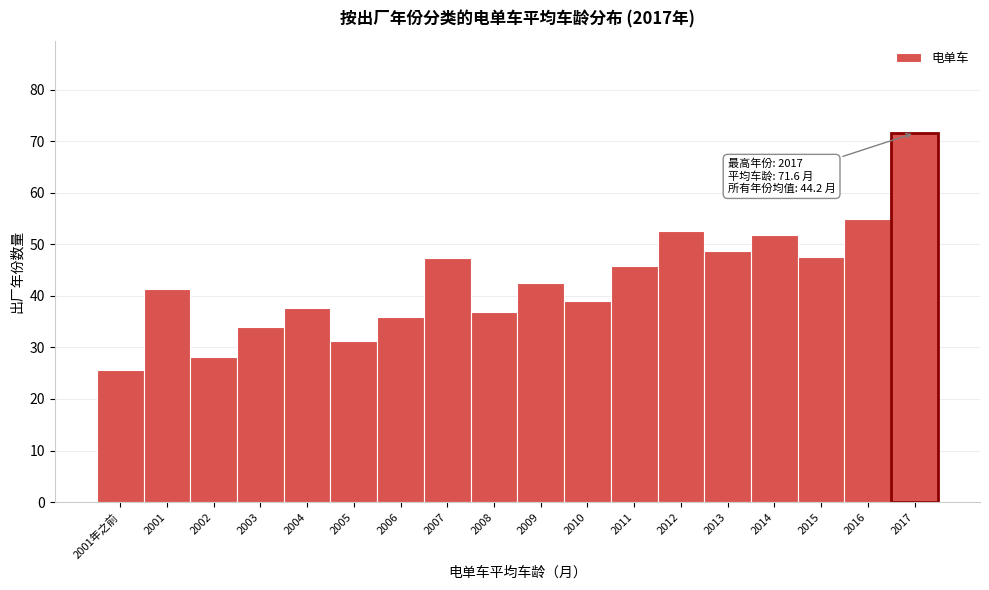

What is the label of the 1st bar from the left?

2001年之前